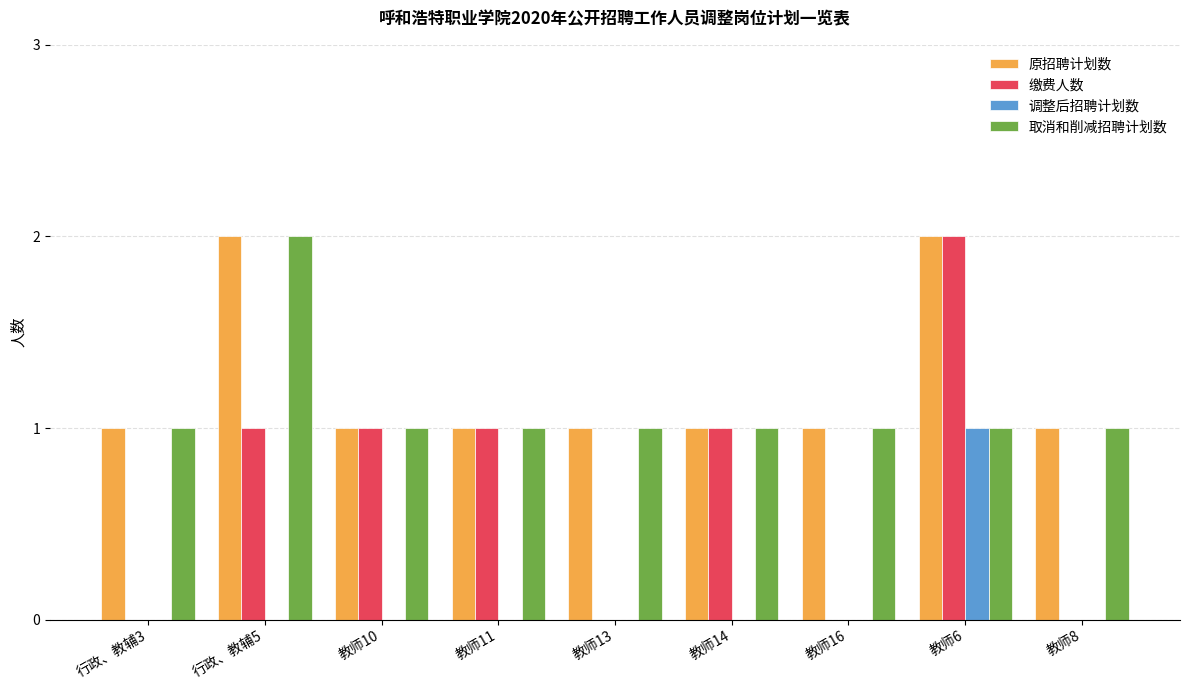

Between 教师14 and 教师16, which series saw the biggest shift?

缴费人数